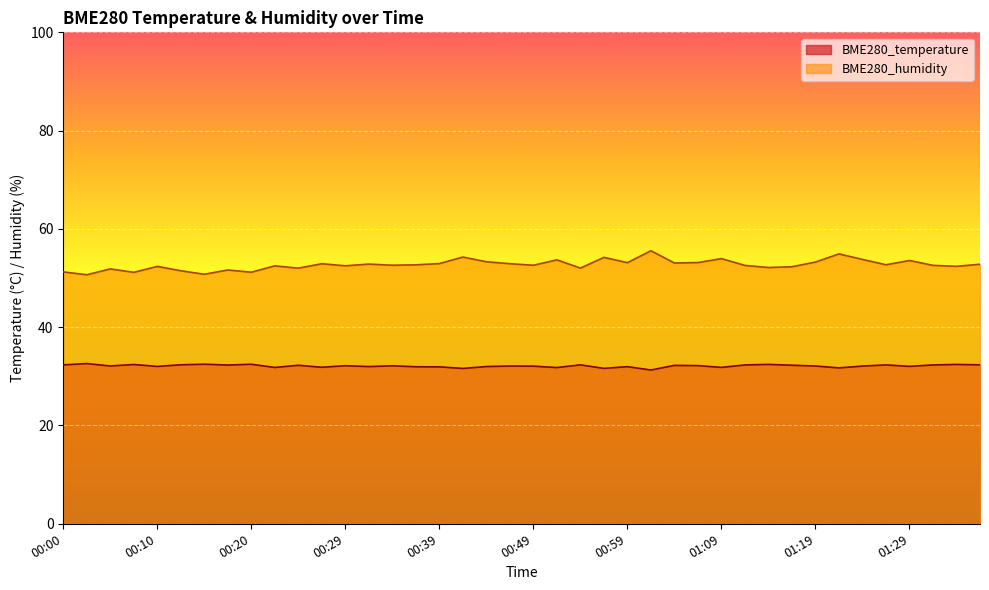

Which series has the largest total across all categories?

BME280_humidity